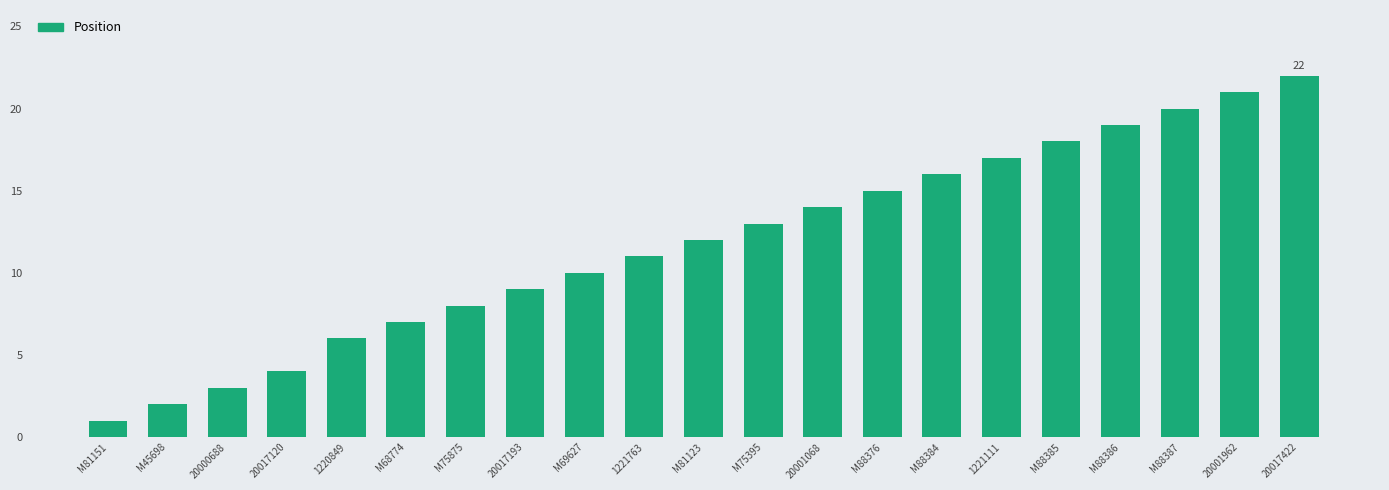

List the labels in order of value, smallest first.

M81151, M45698, 20000688, 20017120, 1220849, M68774, M75875, 20017193, M69627, 1221763, M81123, M75395, 20001068, M88376, M88384, 1221111, M88385, M88386, M88387, 20001962, 20017422